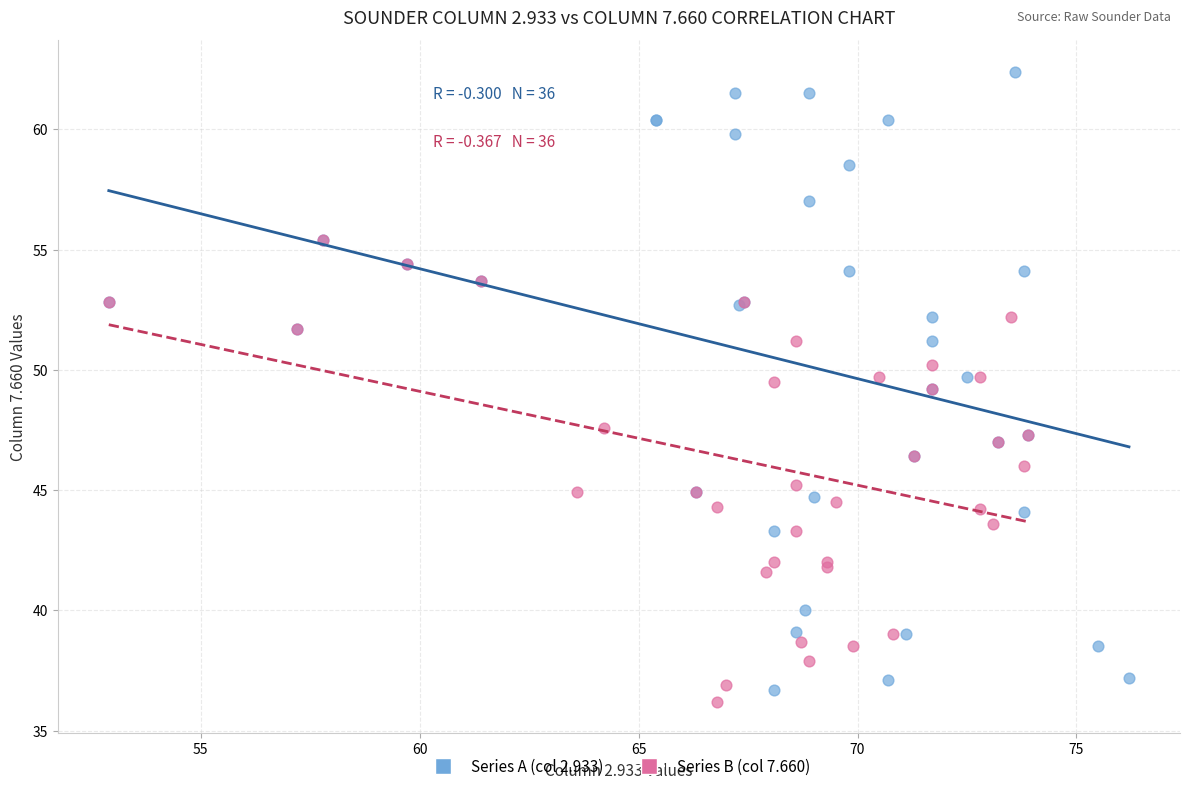

Which series has the largest Y range (max minus min)?

Series A (col 2.933)